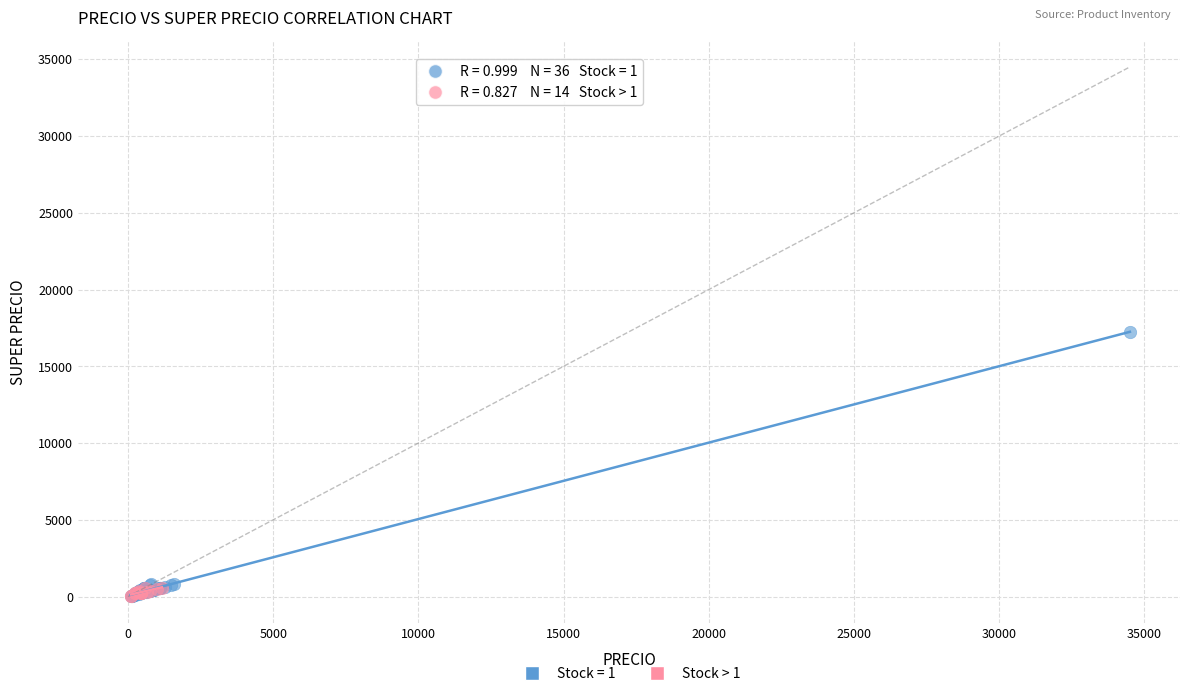

Which series contains the highest Y value?

Stock = 1